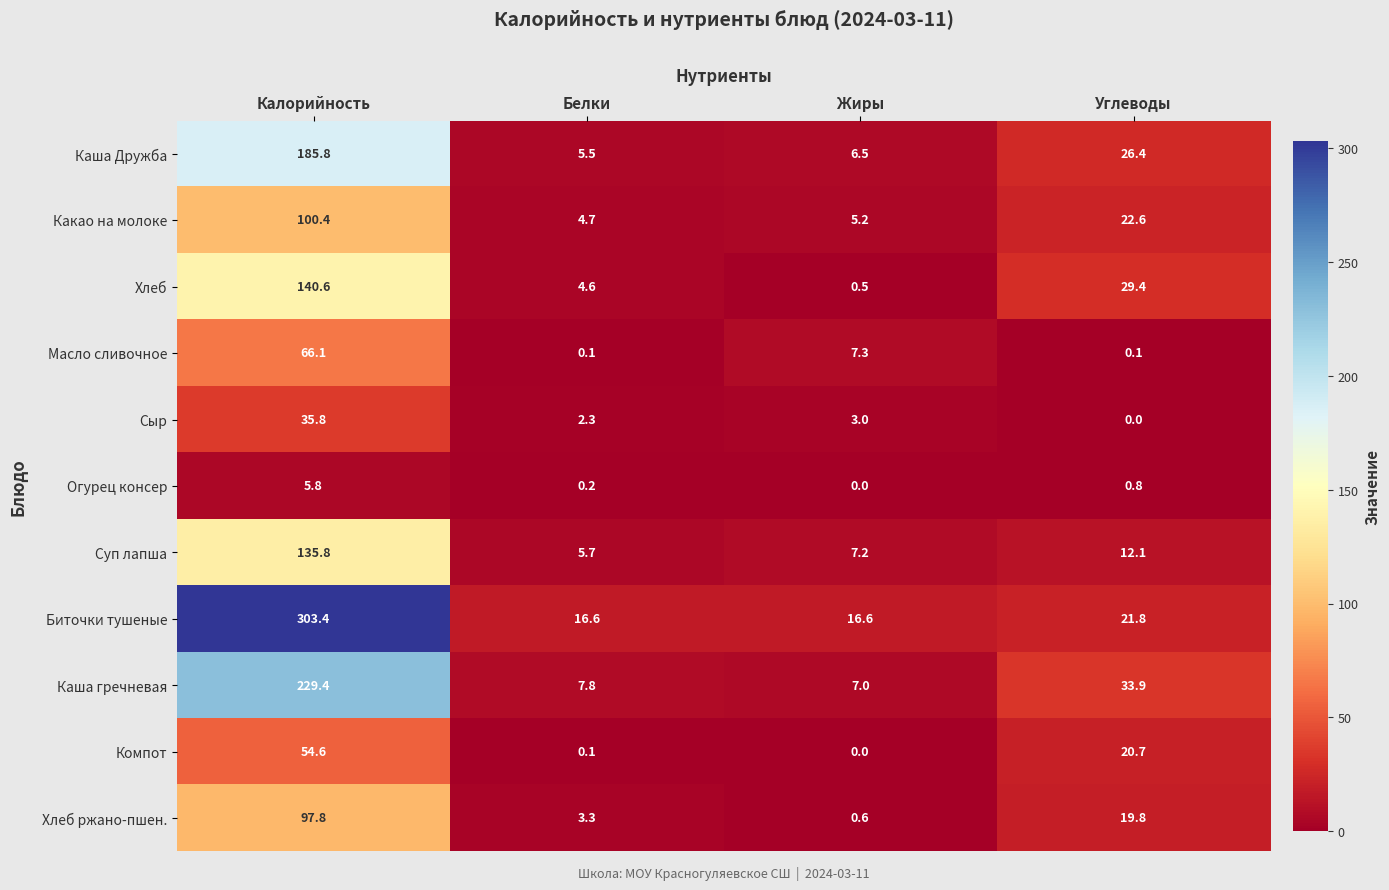

What is the greatest value displayed?

303.4